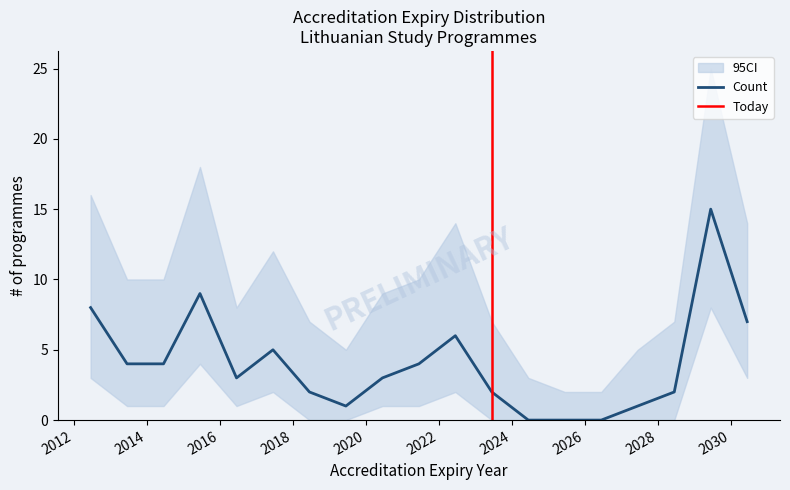

What is the highest value of the Count series?

15